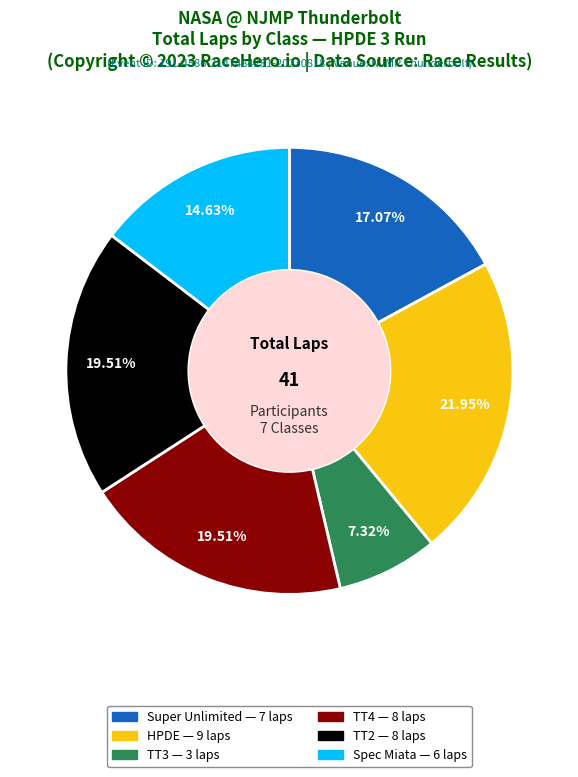

Is there any slice that represents more than half of the pie?

No